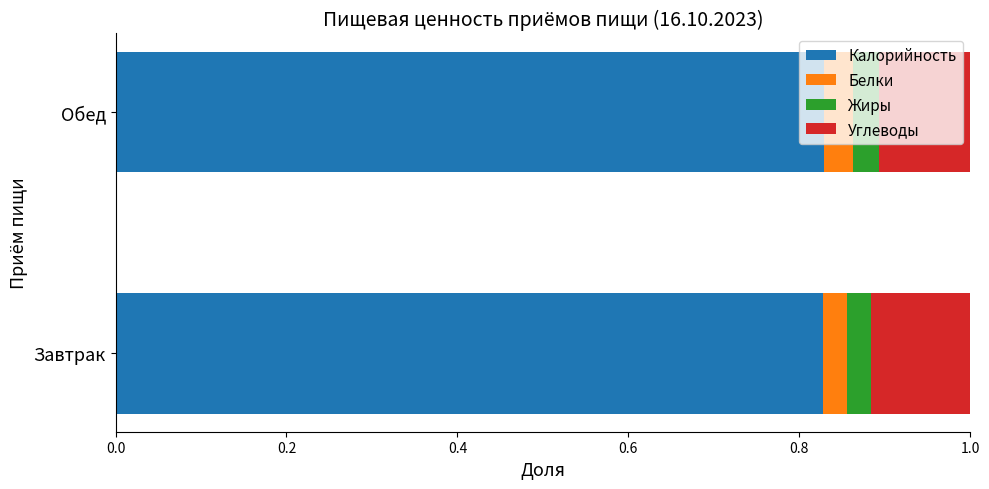

What is the total value across all series at Обед?

1.0